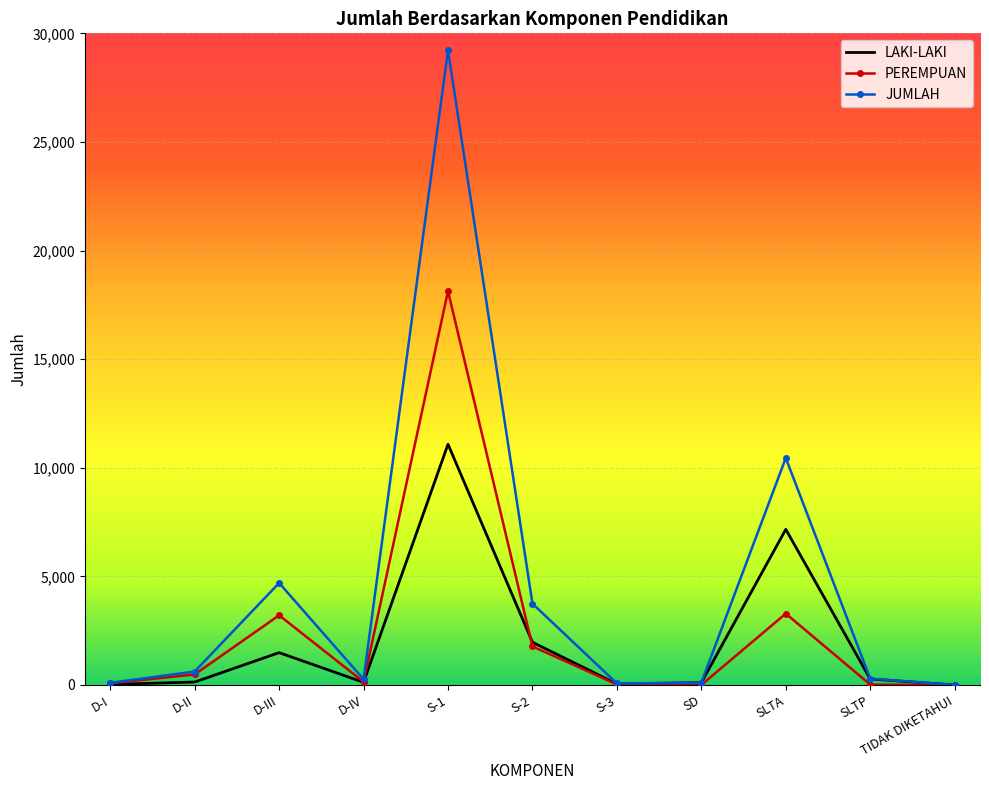

What are all the series names shown in the legend?

LAKI-LAKI, PEREMPUAN, JUMLAH